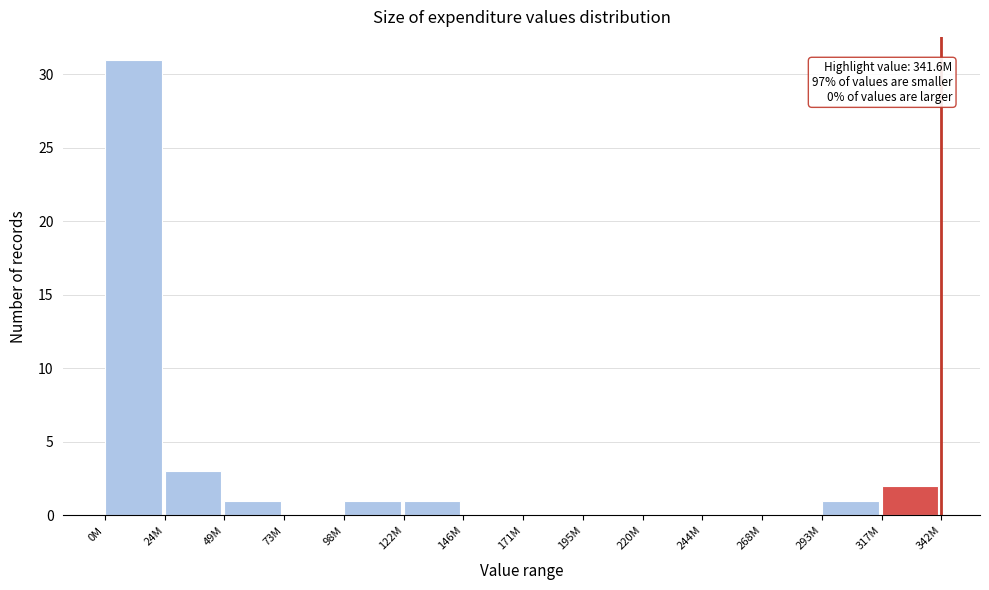

Reading left to right, list all the values displayed in this chart.

0M=31	24M=3	49M=1	73M=0	98M=1	122M=1	146M=0	171M=0	195M=0	220M=0	244M=0	268M=0	293M=1	317M=2